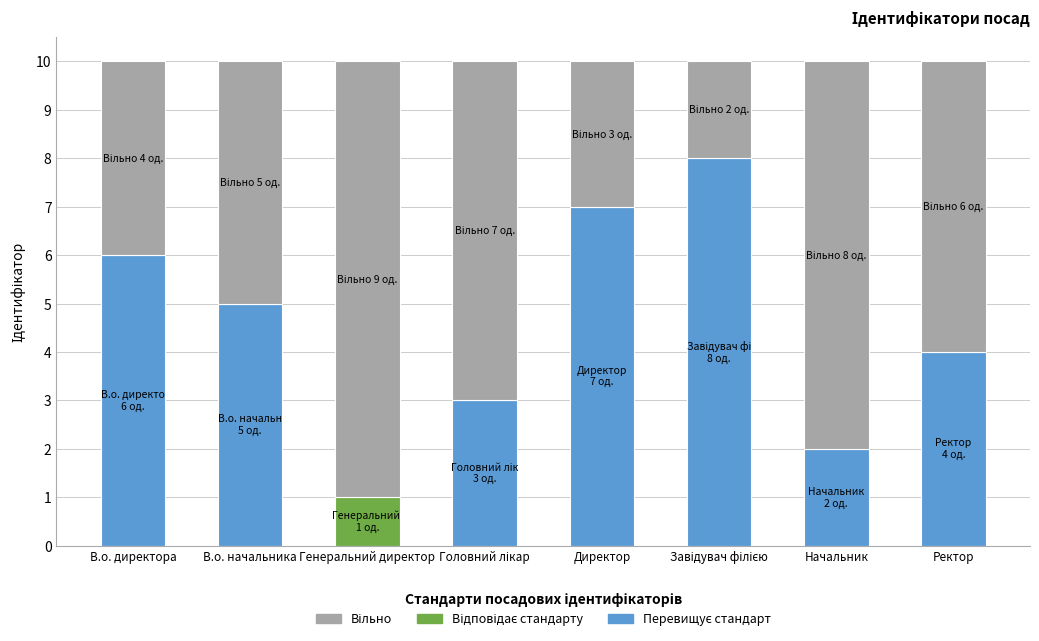

Approximately how many times larger is the value at В.о. директора compared to Ректор?

1.5